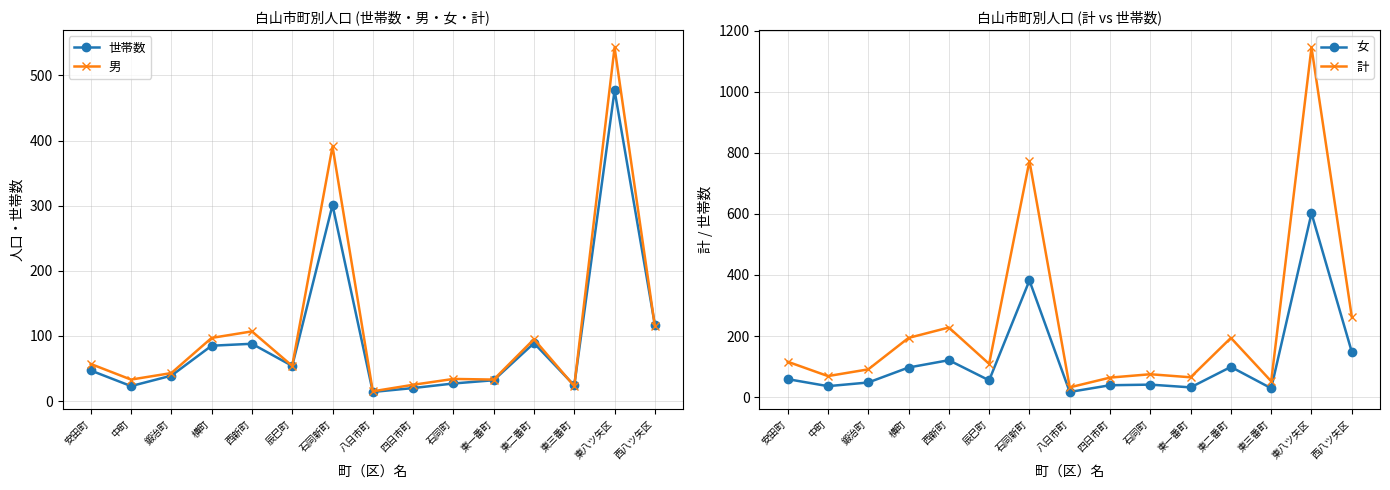

Where is the first local minimum for 計?

中町